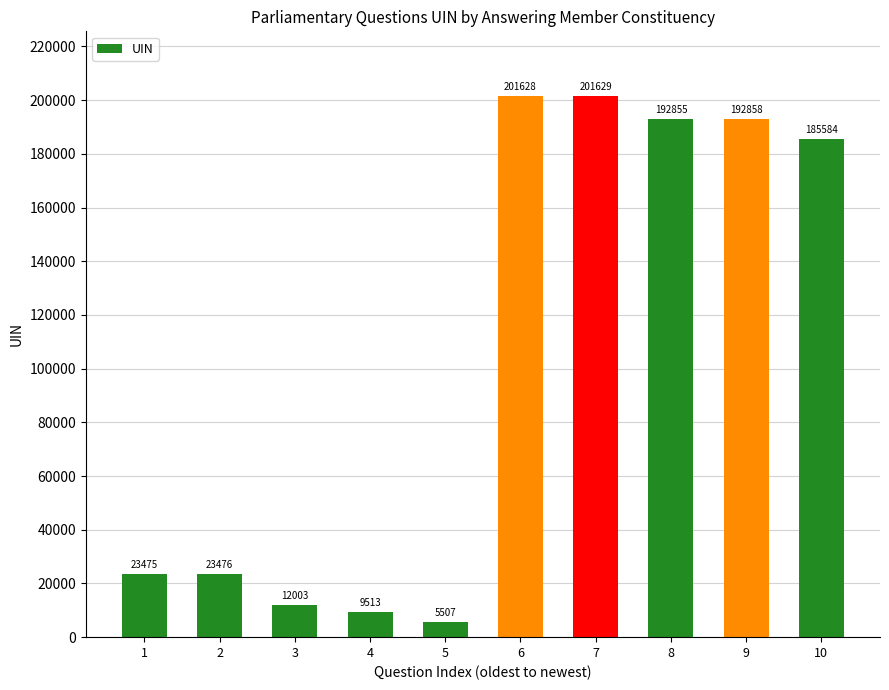

What value does the data have at 4, to the nearest 100?

9500